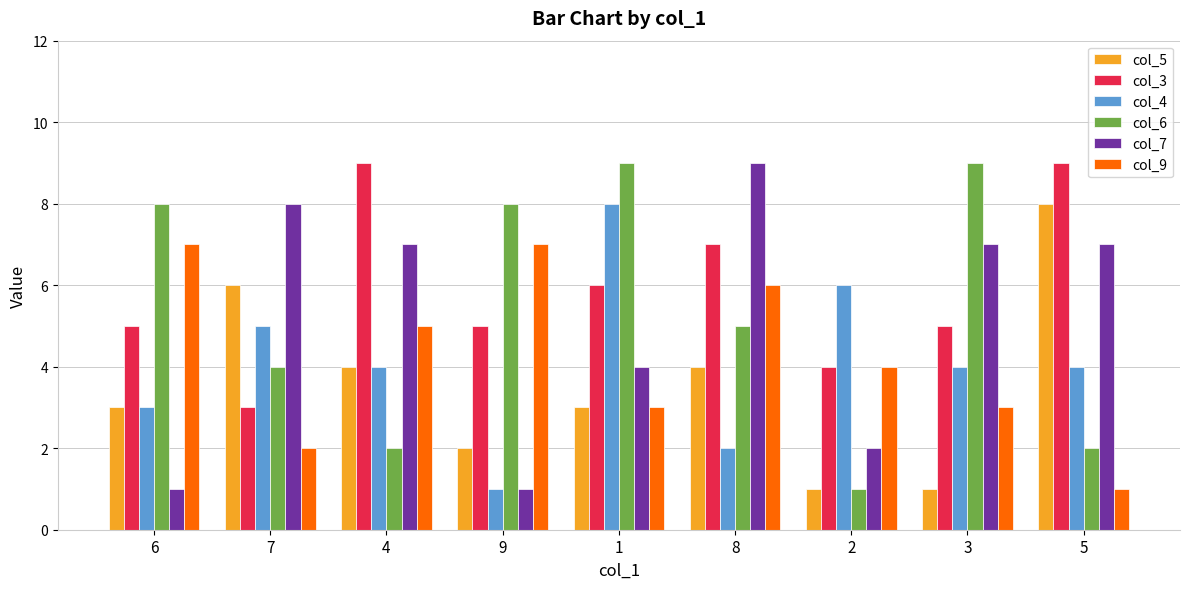

How many values in the col_7 series are below 7?

4